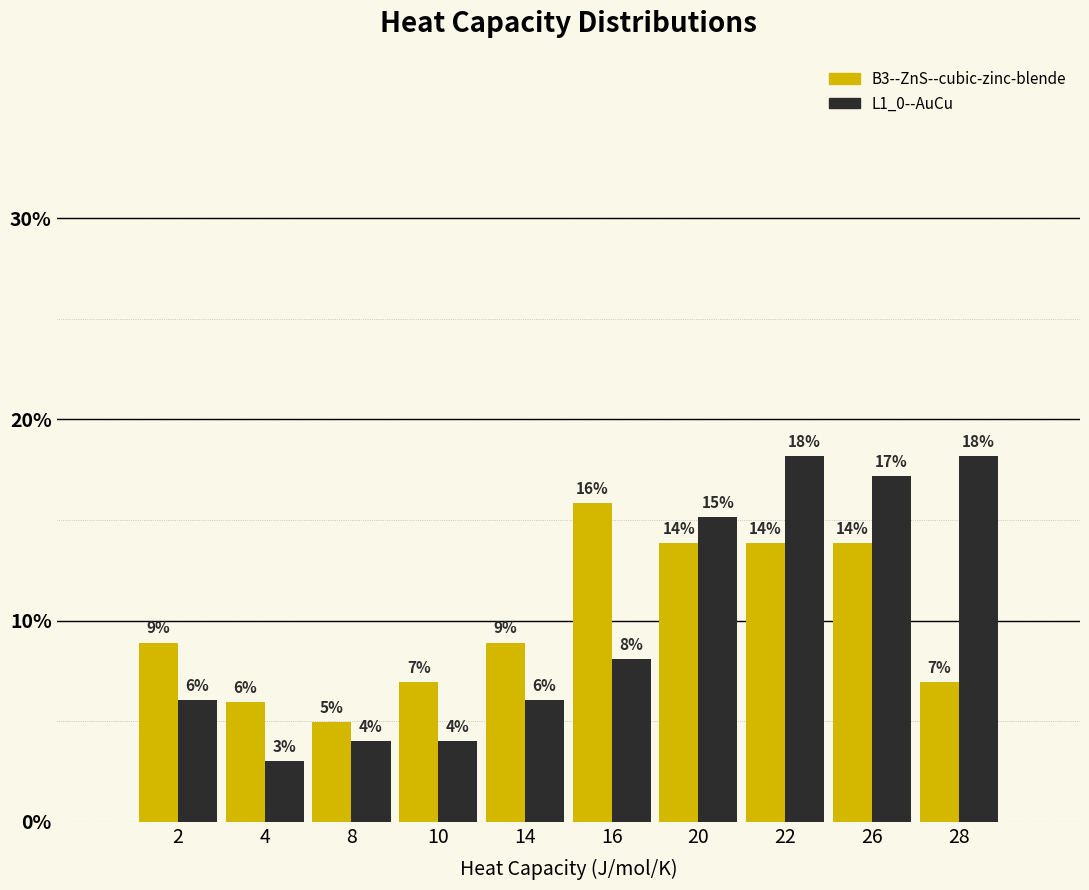

What are all the series names shown in the legend?

B3--ZnS--cubic-zinc-blende, L1_0--AuCu